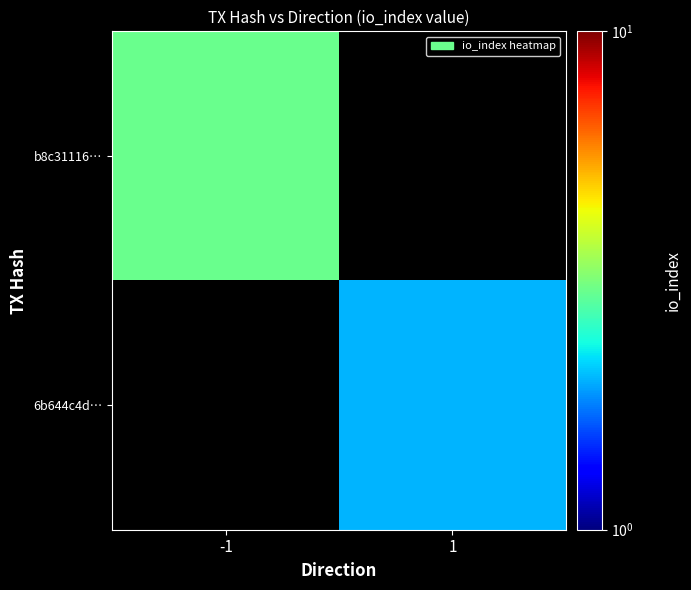

At how many categories does at least one series exceed 0?

2